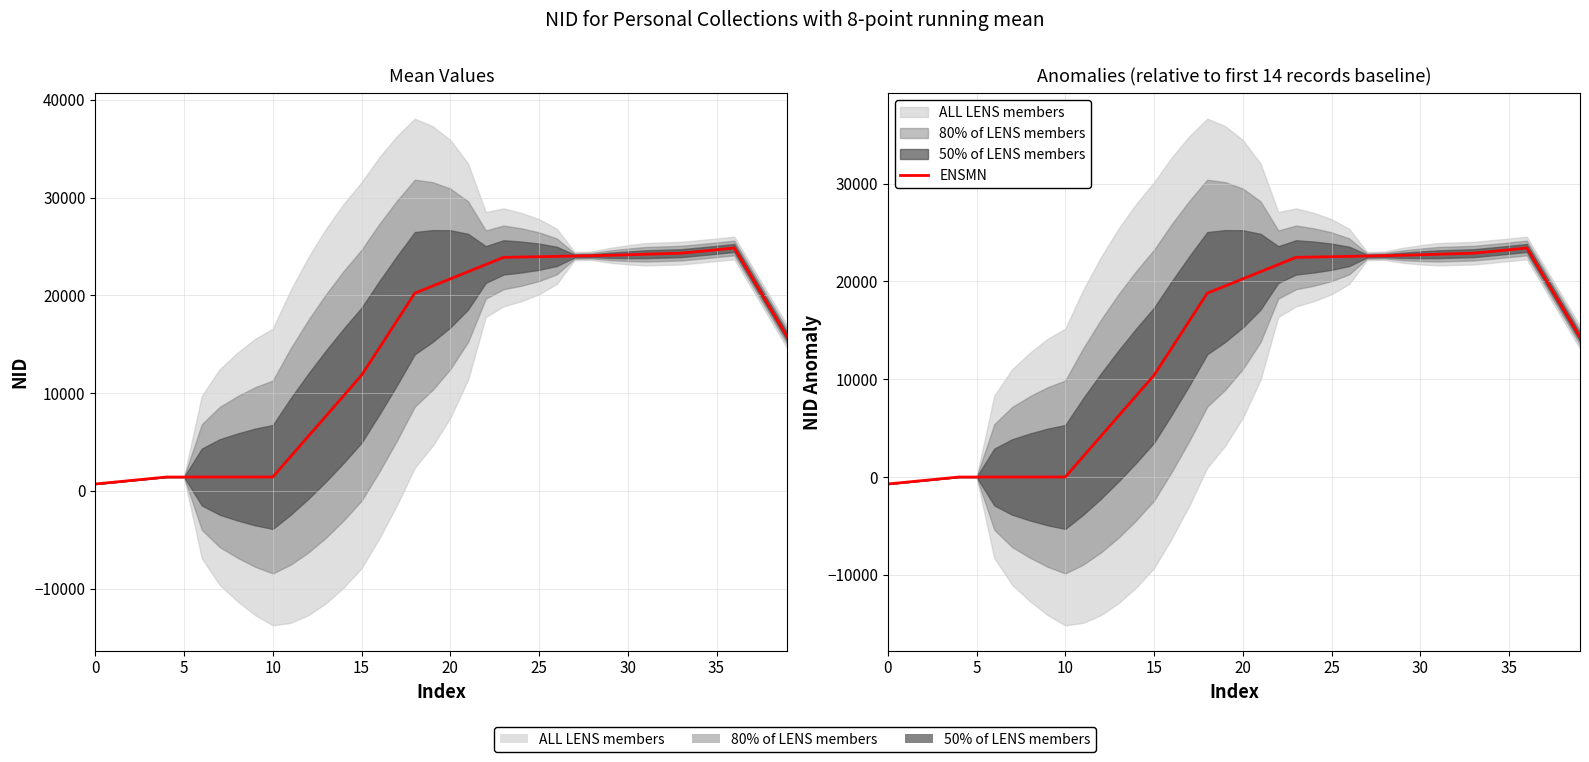

Between 10 and 28, which is larger?

28